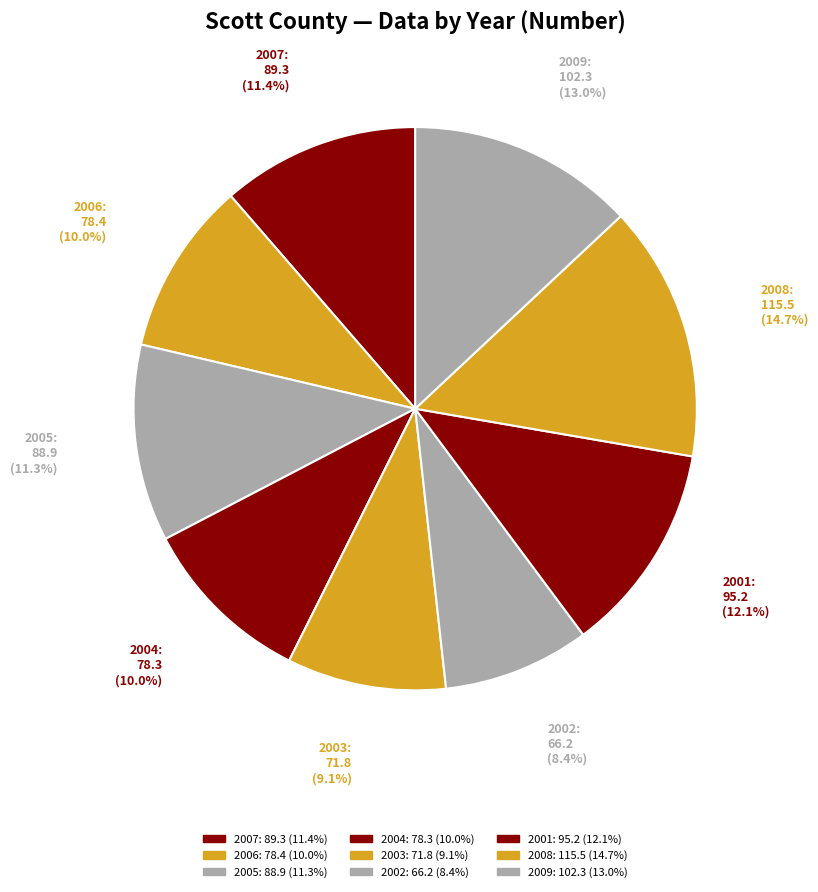

Is 2009 the majority of the pie?

No